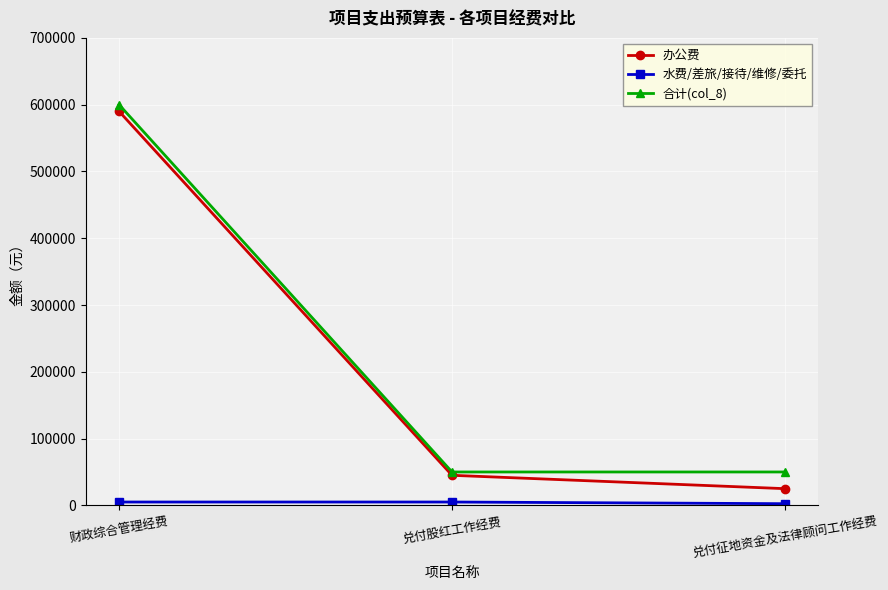

Which series has the widest spread of values?

办公费